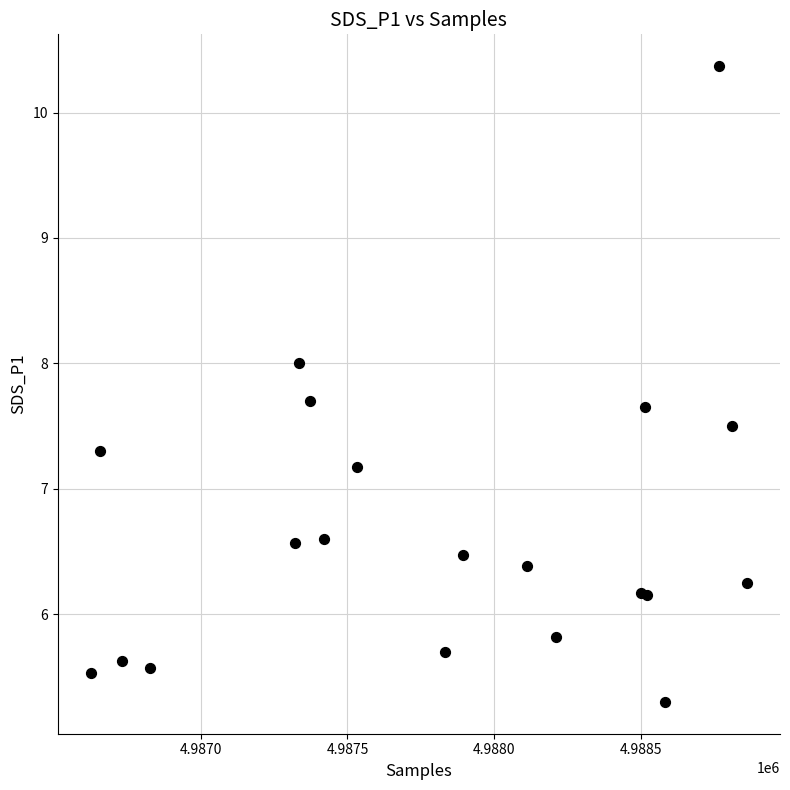

What Y value in the scatter plot is closest to 7?

7.2